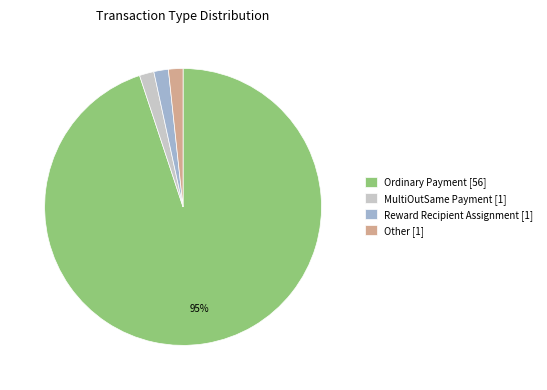

True or false: Other accounts for 2% of the total.

True